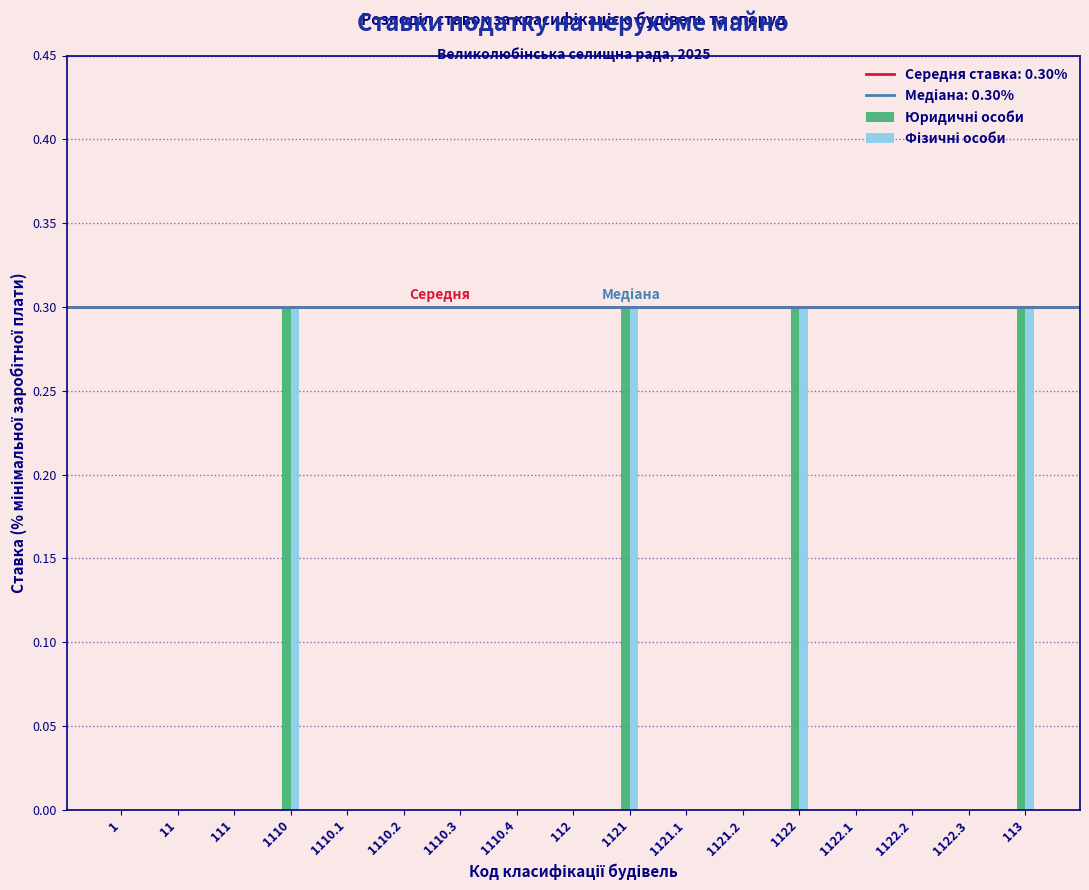

What is the total value across all series at 1122?

0.6